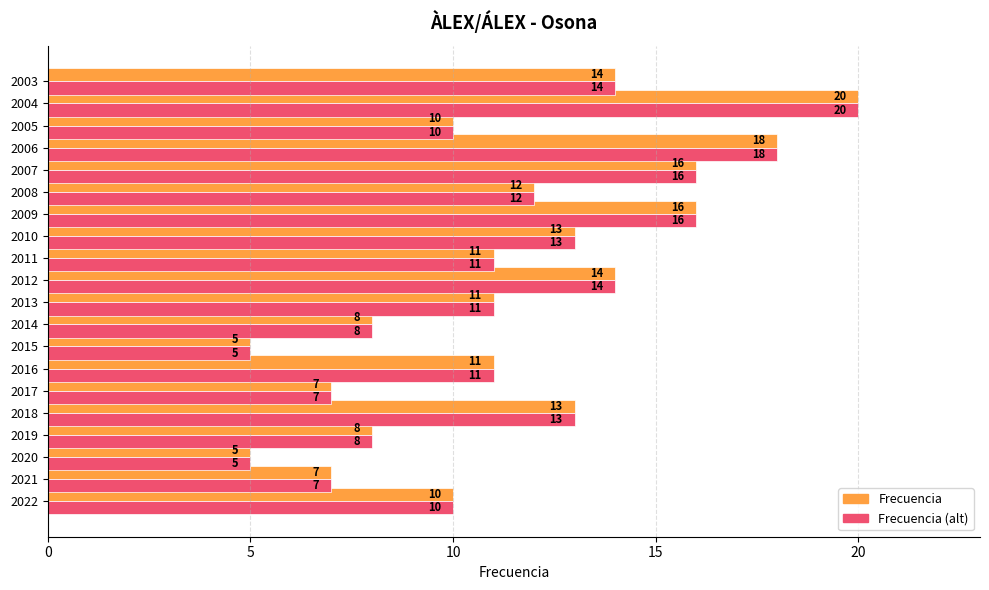

Read the Frecuencia value at 2019, to the nearest 10.

10